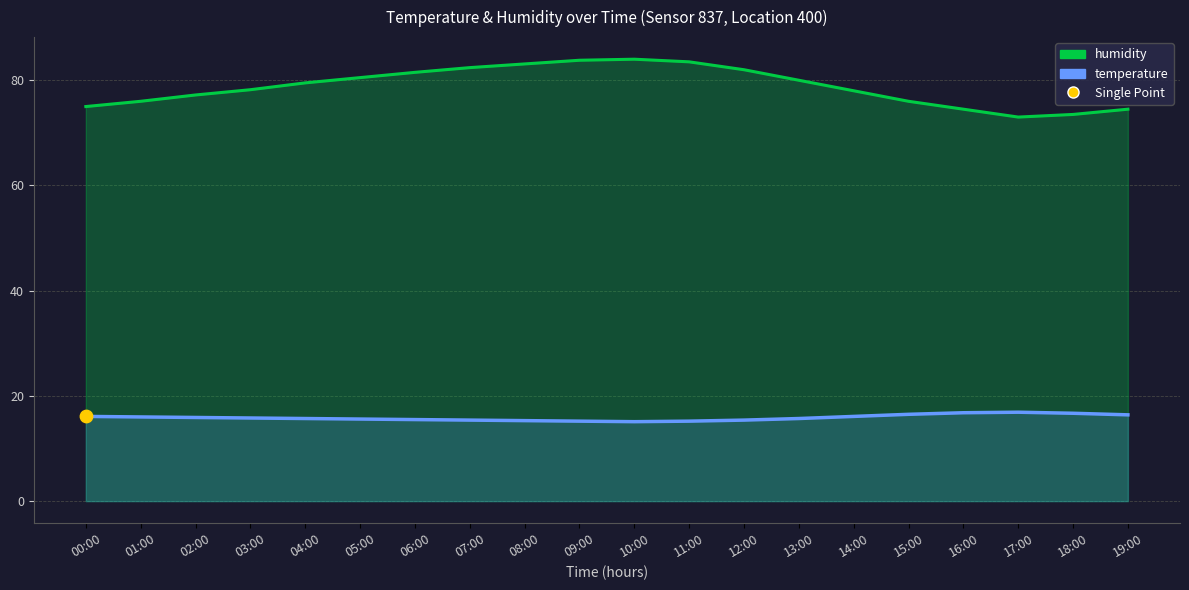

Which series has the widest spread of Y values?

humidity